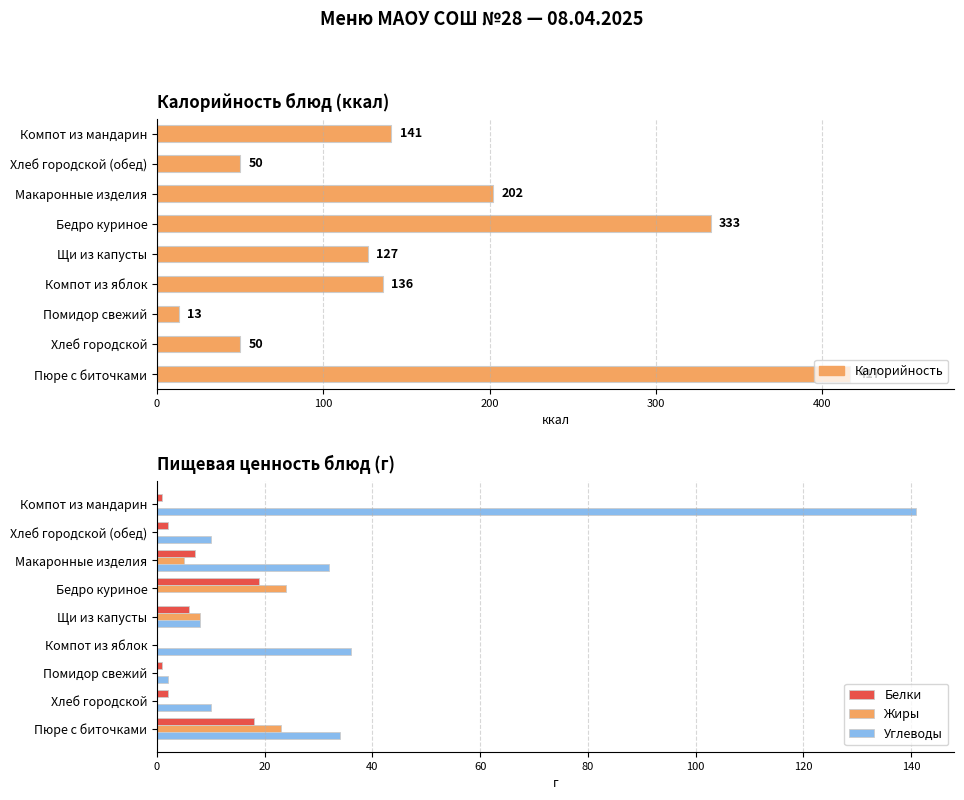

True or false: Белки has a value of 4 at Щи из капусты.

False